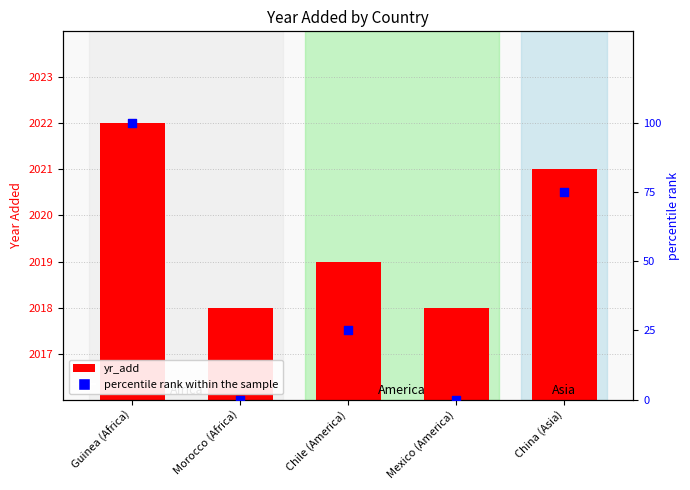

Which has a higher value, Guinea (Africa) or China (Asia)?

Guinea (Africa)